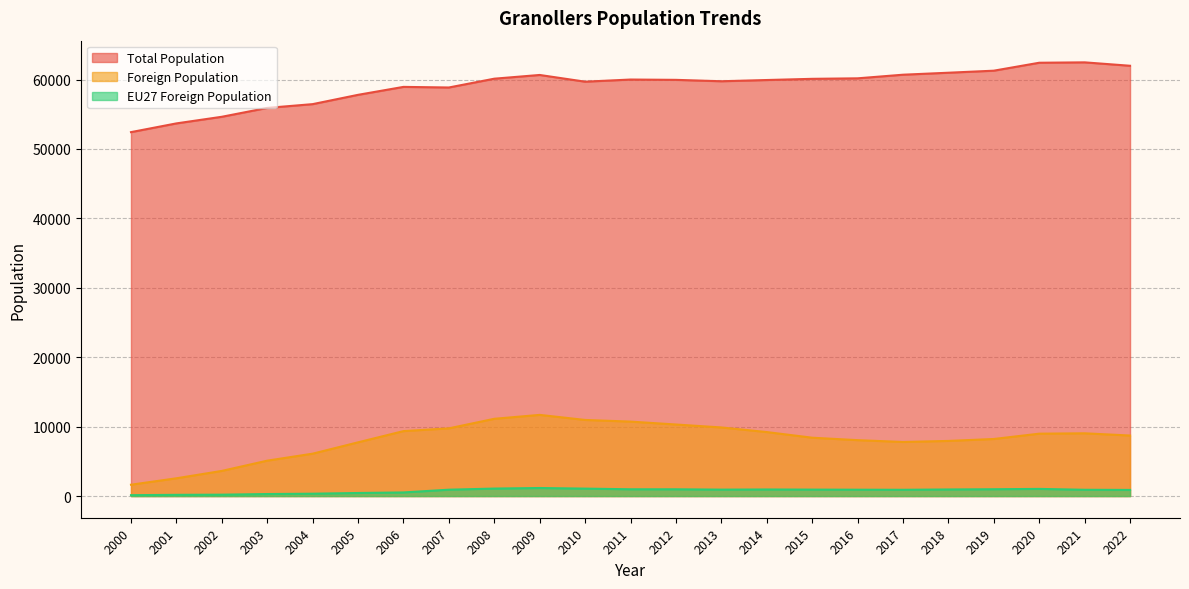

At 2003, list the series in order from smallest to largest.

EU27 Foreign Population, Foreign Population, Total Population